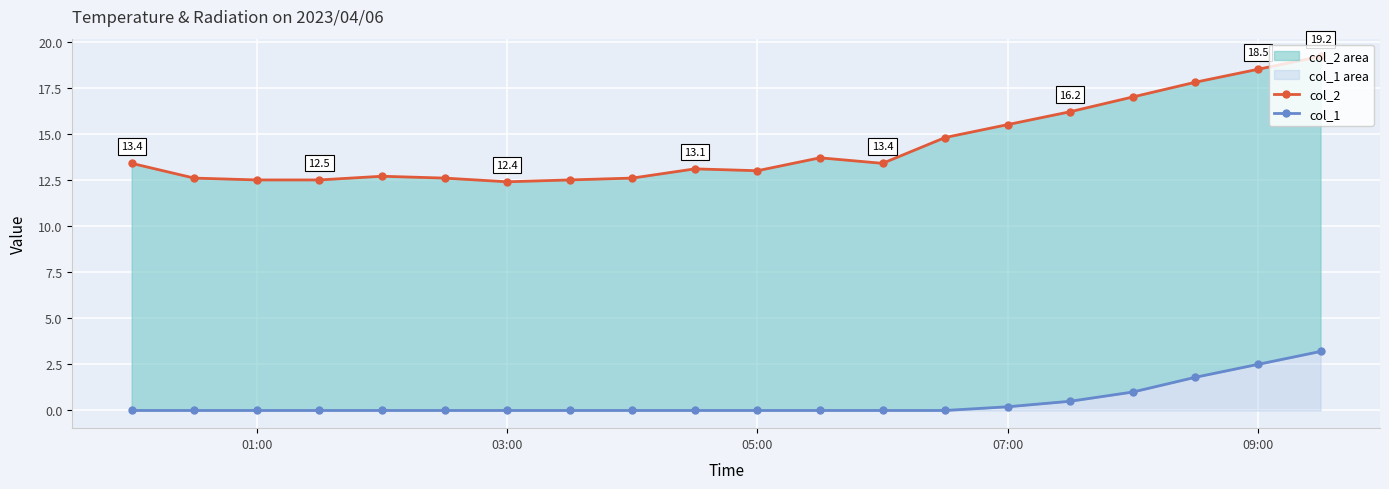

How many categories are shown in the chart?

20